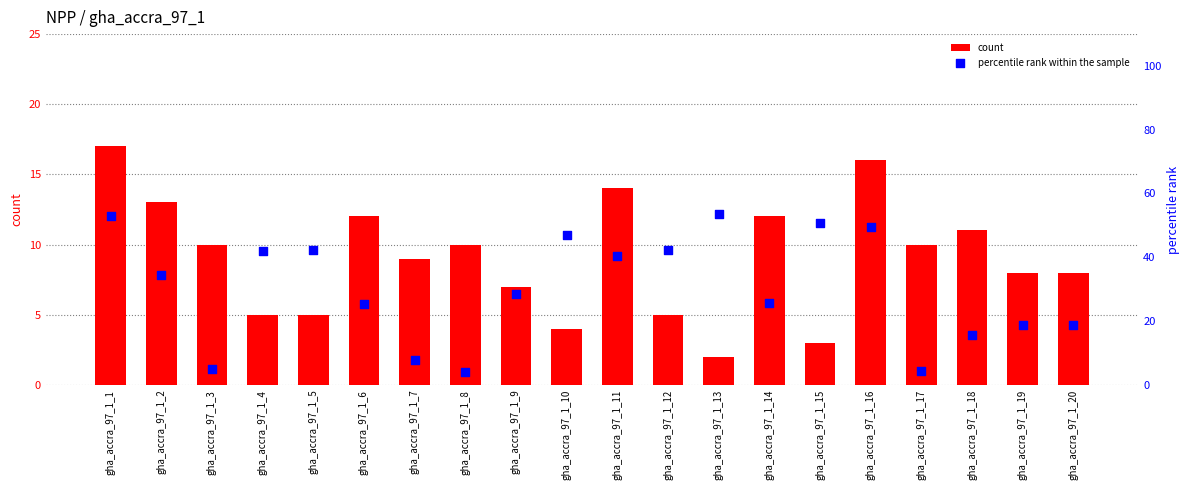

Which series has the largest Y range (max minus min)?

percentile rank within the sample